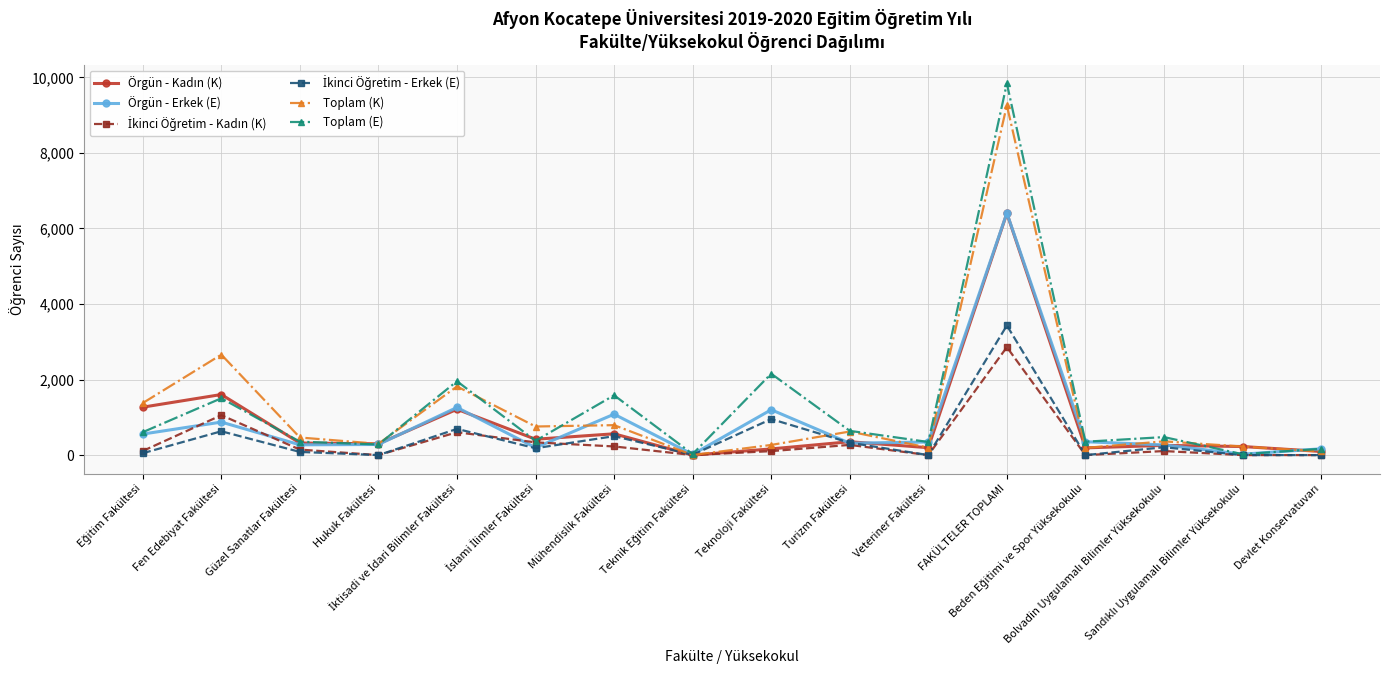

How many values in the Toplam (K) series are below 466?

8